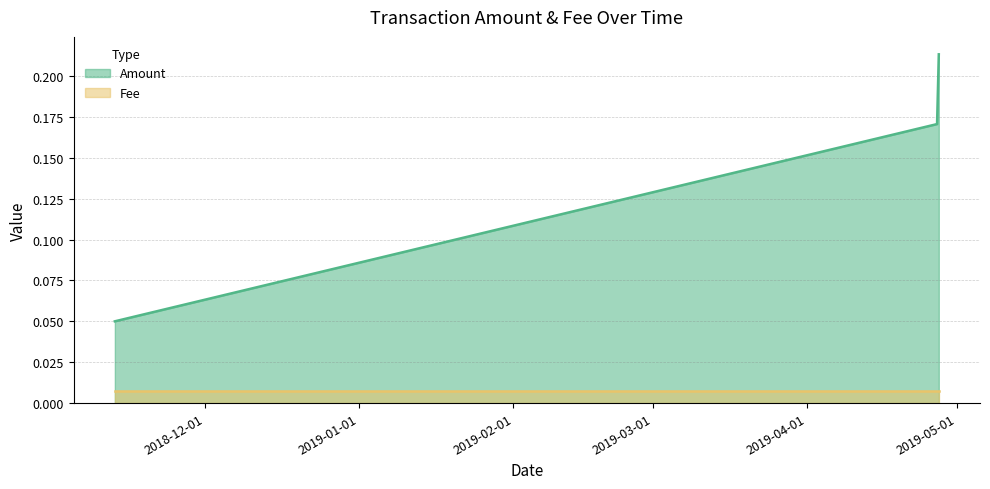

At which label is the value closest to 0?

2018-11-12 22:00:14